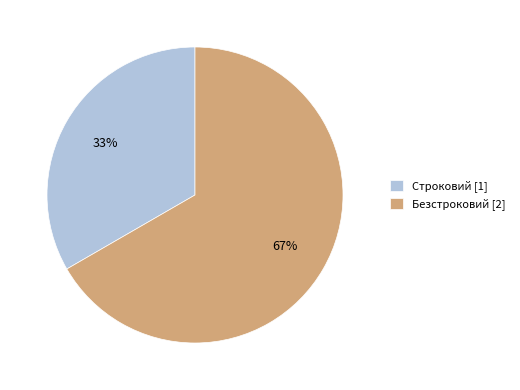

To the nearest percent, what is the average slice percentage?

50%